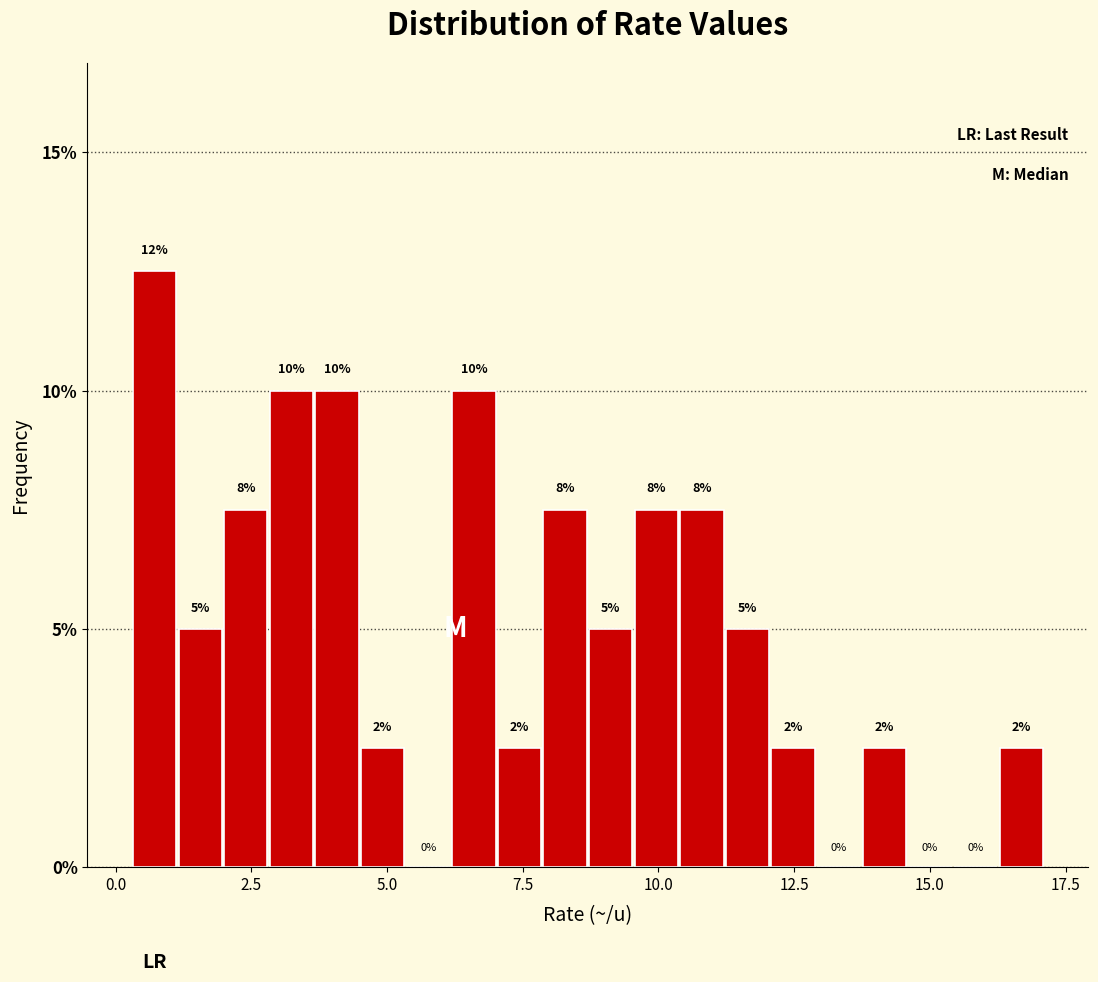

Read against the x-axis, roughly where is the centre of the tallest bar?

0.5